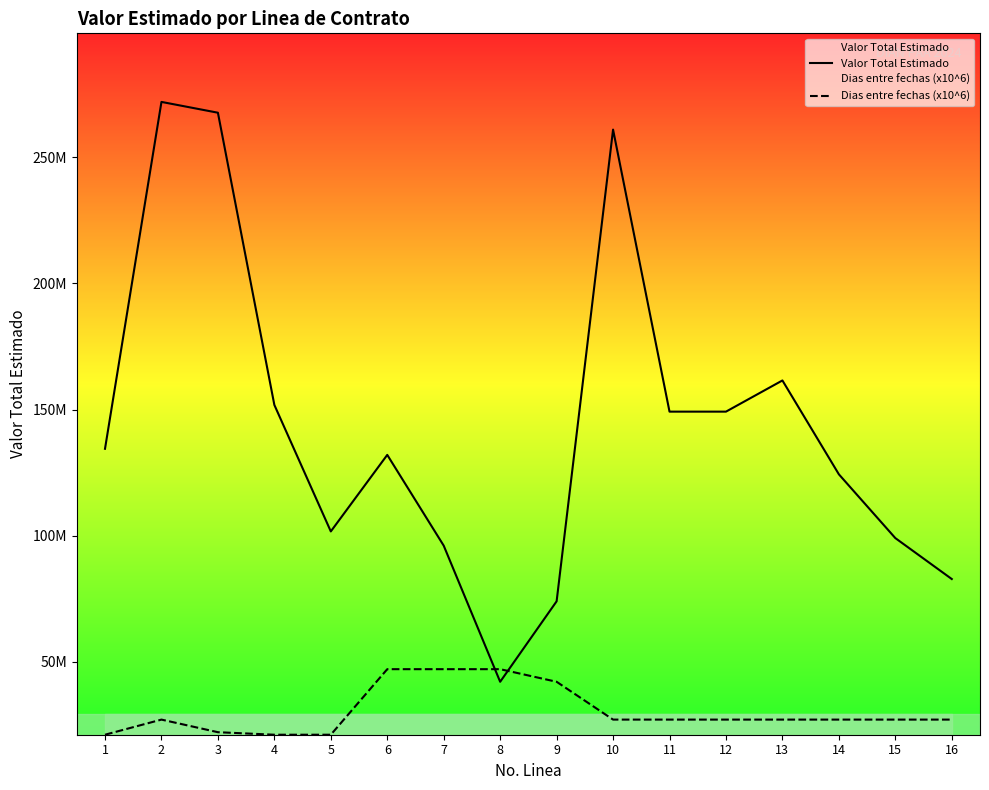

True or false: Valor Total Estimado has more than 0 interior local peaks.

True